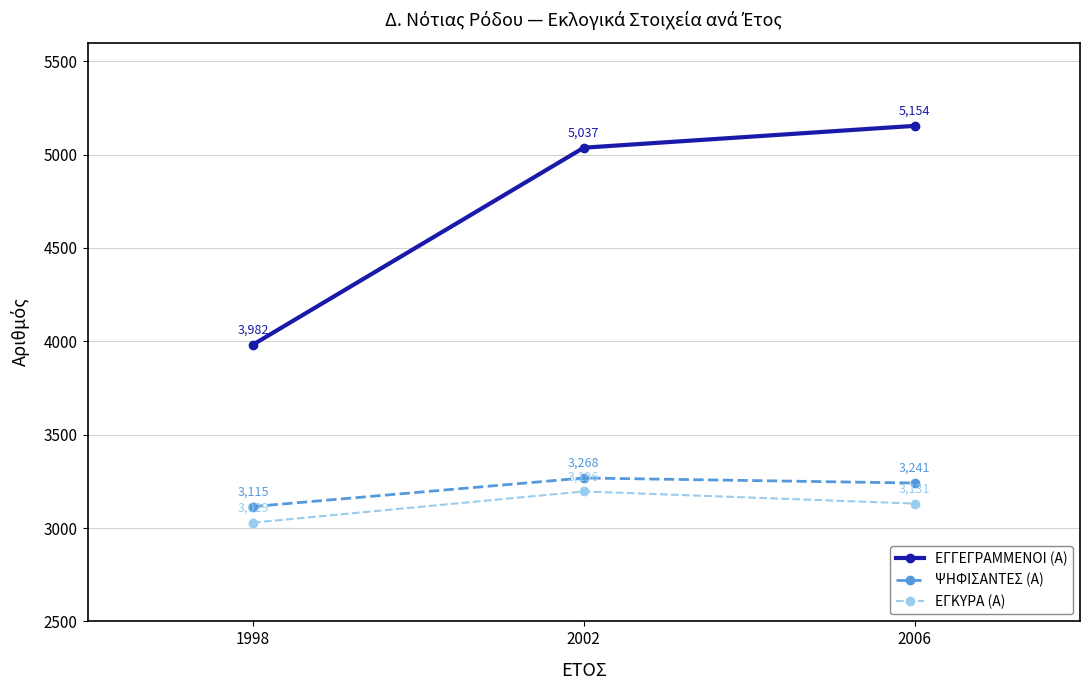

What is the sum of the ΕΓΚΥΡΑ (Α) values at 2002 and 1998?

6225